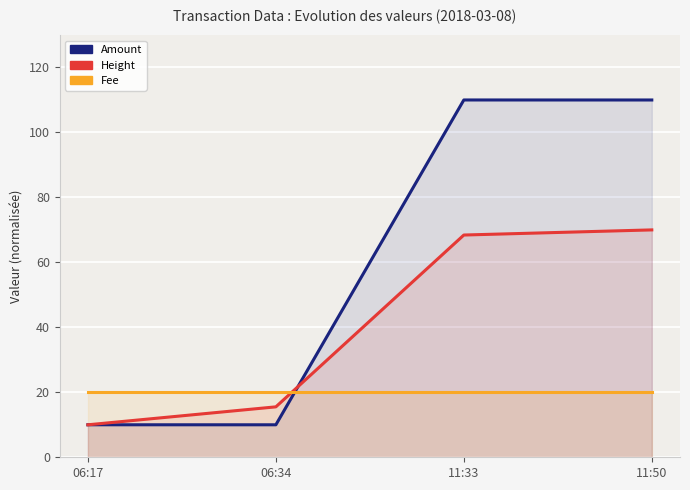

Is the value of Amount at 06:34 greater than the value of Height at 06:17?

No